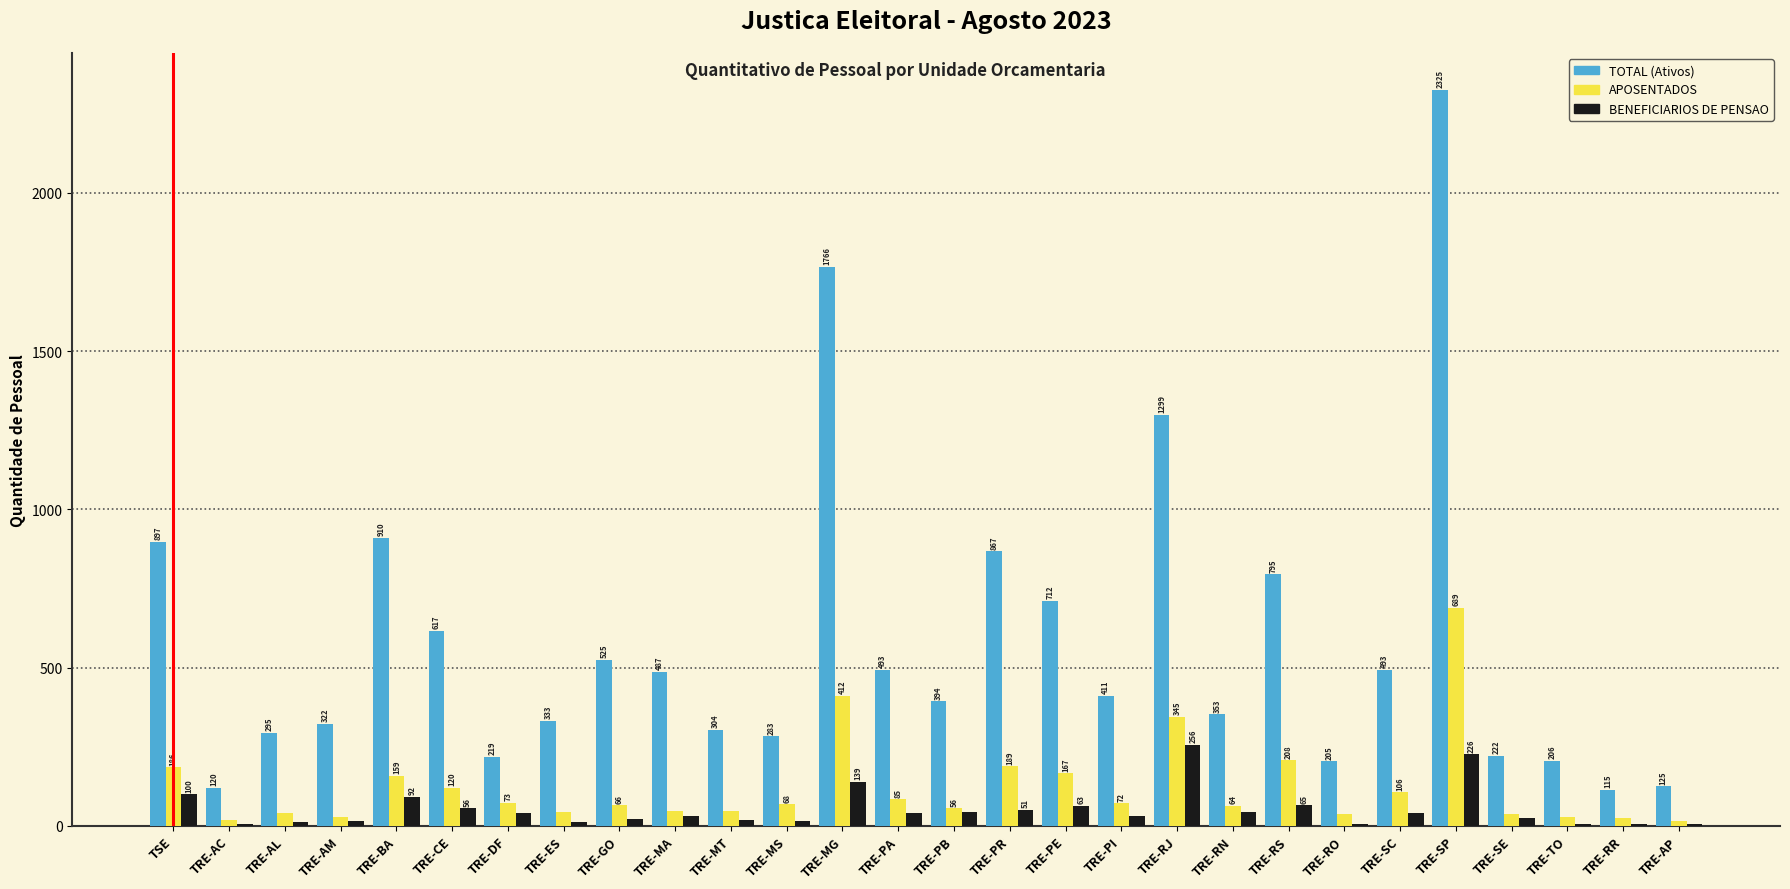

Reading left to right, what are all the values shown in this chart?

TOTAL (Ativos): TSE=897	TRE-AC=120	TRE-AL=295	TRE-AM=322	TRE-BA=910	TRE-CE=617	TRE-DF=219	TRE-ES=333	TRE-GO=525	TRE-MA=487	TRE-MT=304	TRE-MS=283	TRE-MG=1766	TRE-PA=493	TRE-PB=394	TRE-PR=867	TRE-PE=712	TRE-PI=411	TRE-RJ=1299	TRE-RN=353	TRE-RS=795	TRE-RO=205	TRE-SC=493	TRE-SP=2325	TRE-SE=222	TRE-TO=206	TRE-RR=115	TRE-AP=125
APOSENTADOS: TSE=186	TRE-AC=20	TRE-AL=42	TRE-AM=29	TRE-BA=159	TRE-CE=120	TRE-DF=73	TRE-ES=43	TRE-GO=66	TRE-MA=47	TRE-MT=46	TRE-MS=68	TRE-MG=412	TRE-PA=85	TRE-PB=56	TRE-PR=189	TRE-PE=167	TRE-PI=72	TRE-RJ=345	TRE-RN=64	TRE-RS=208	TRE-RO=37	TRE-SC=106	TRE-SP=689	TRE-SE=38	TRE-TO=27	TRE-RR=24	TRE-AP=15
BENEFICIARIOS DE PENSAO: TSE=100	TRE-AC=7	TRE-AL=12	TRE-AM=17	TRE-BA=92	TRE-CE=56	TRE-DF=40	TRE-ES=14	TRE-GO=21	TRE-MA=30	TRE-MT=20	TRE-MS=15	TRE-MG=139	TRE-PA=41	TRE-PB=44	TRE-PR=51	TRE-PE=63	TRE-PI=30	TRE-RJ=256	TRE-RN=45	TRE-RS=65	TRE-RO=7	TRE-SC=42	TRE-SP=226	TRE-SE=24	TRE-TO=7	TRE-RR=5	TRE-AP=6